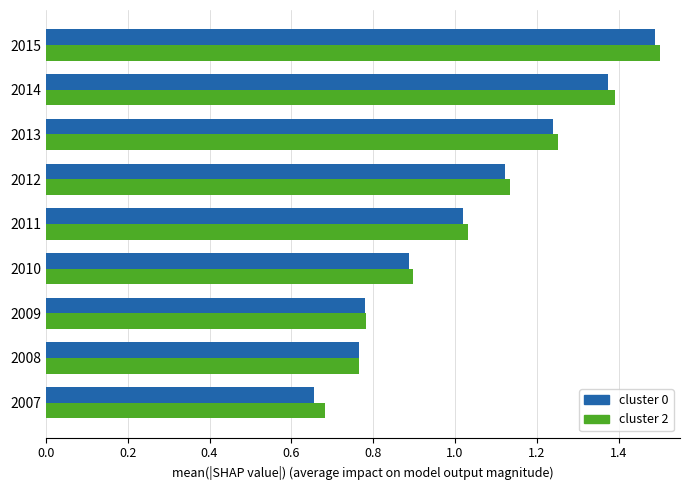

Where is cluster 2 nearest to the value 1?

2011